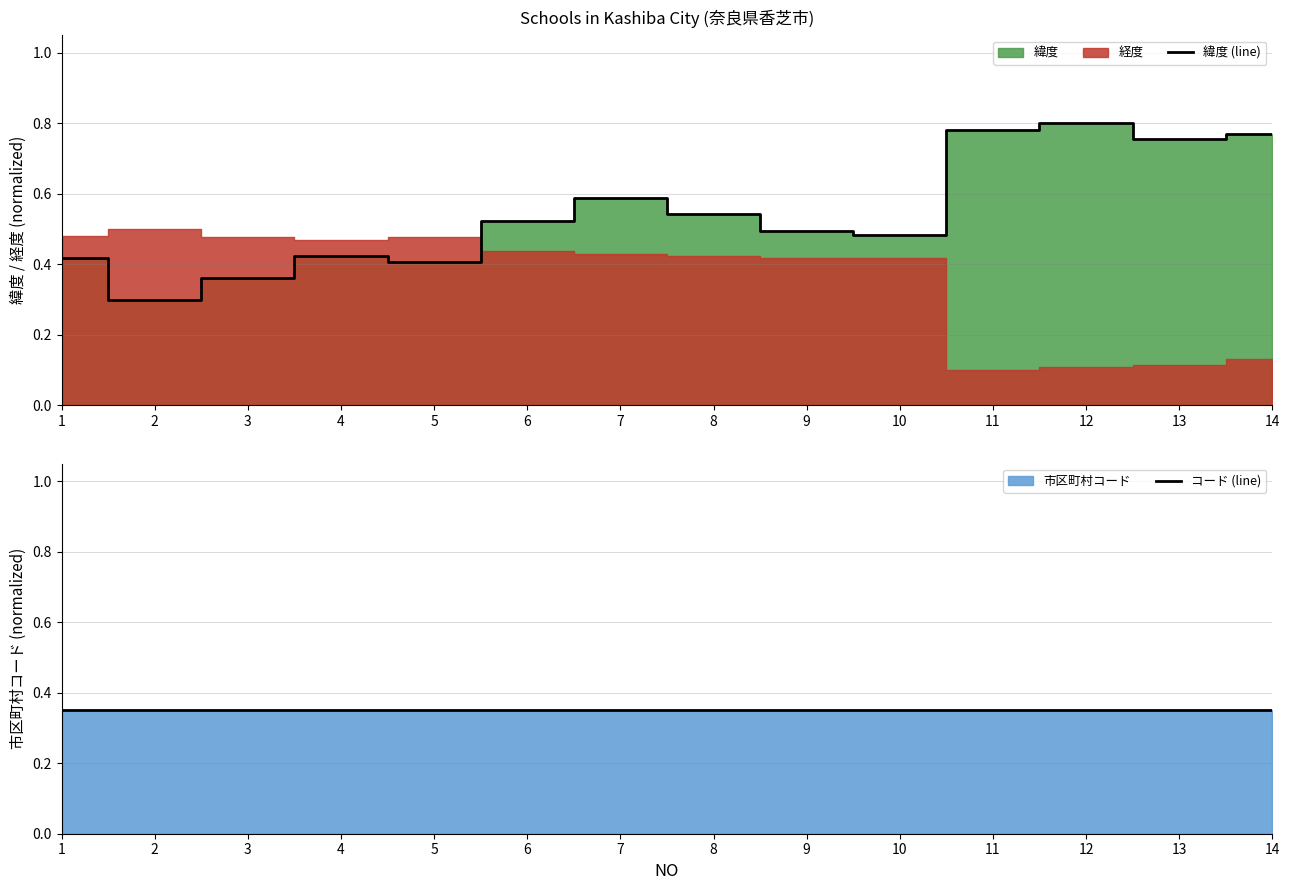

What is the difference between the highest and lowest values at 13?

0.4